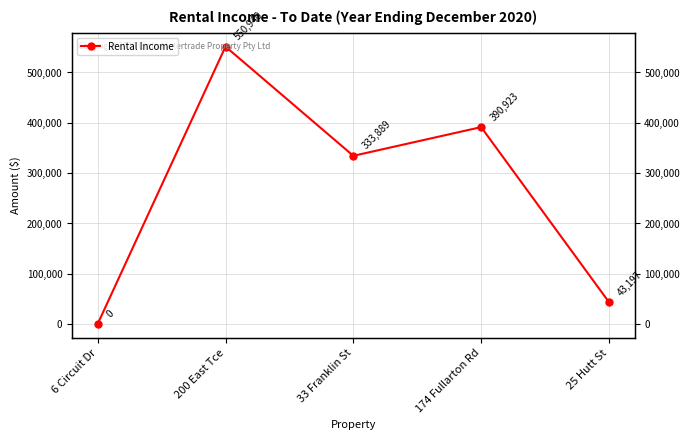

The value at 200 East Tce is 177003.2. True or false?

False